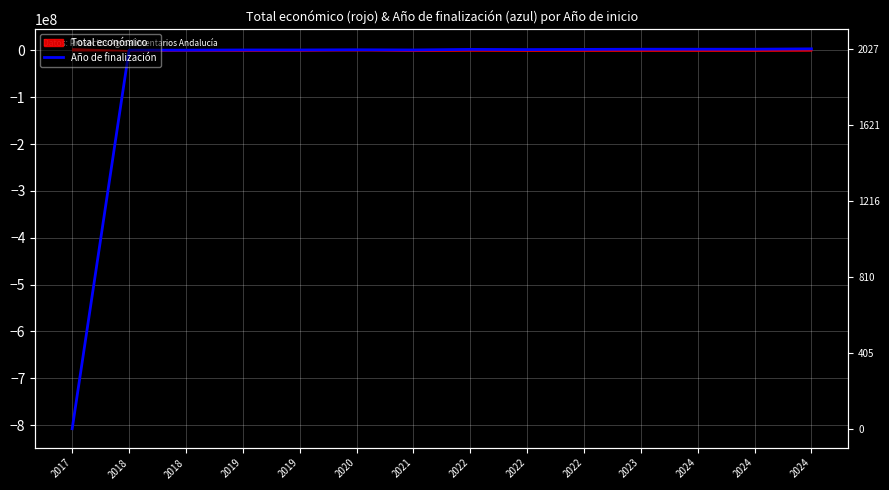

What is the value of the 11th point from the left?

2400000